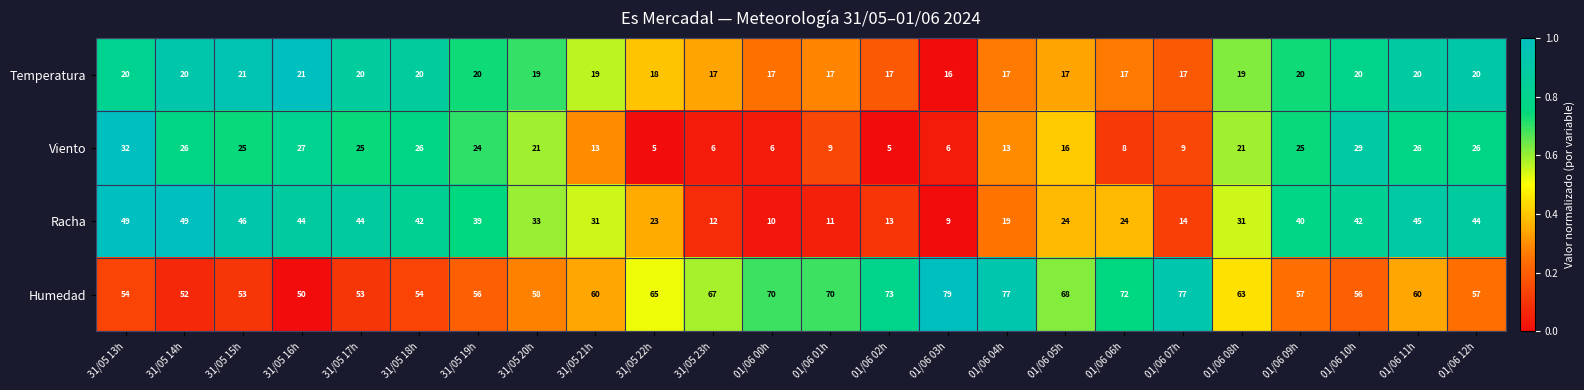

What is the approximate value of Racha at 01/06 11h?

45